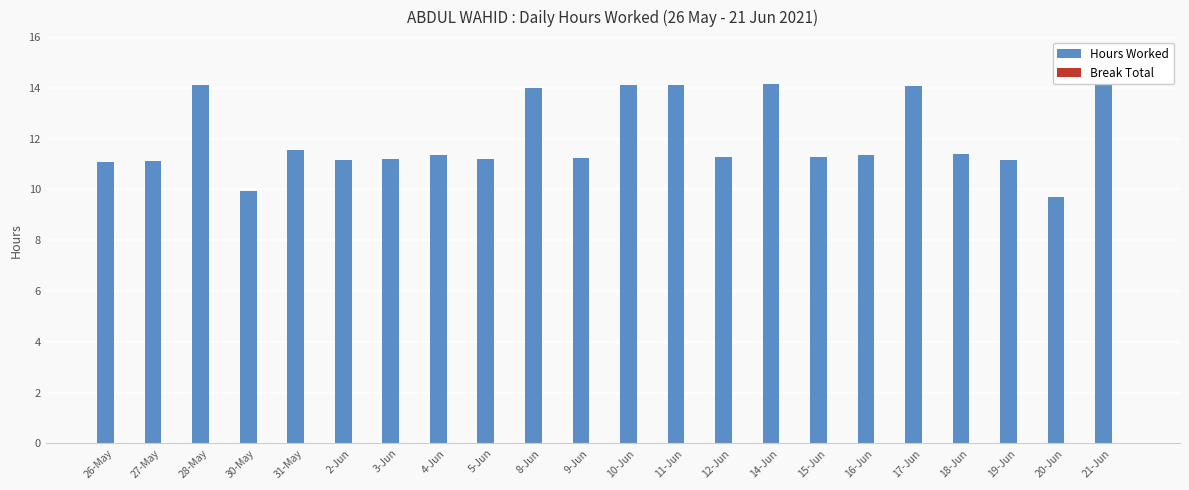

What is the sum of all Hours Worked values?

264.9